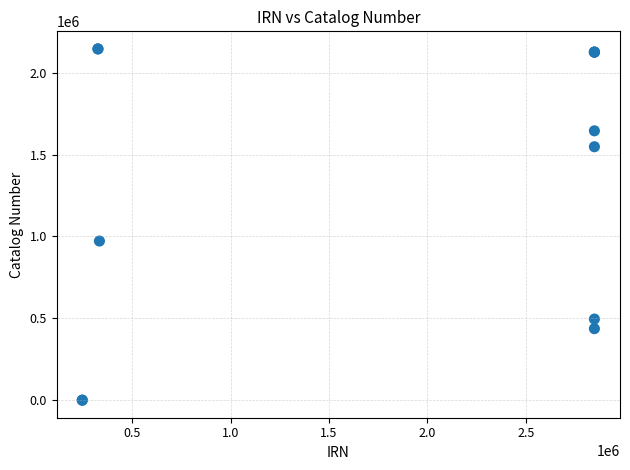

What Y value in the scatter plot is closest to 1072883?

972044